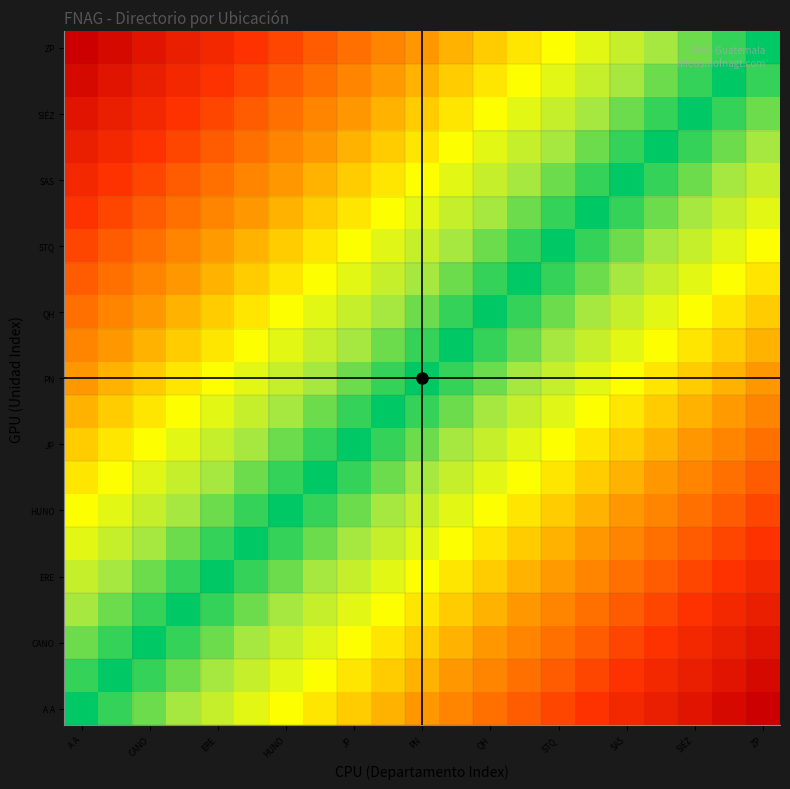

Which category has the lowest value across all series?

A A